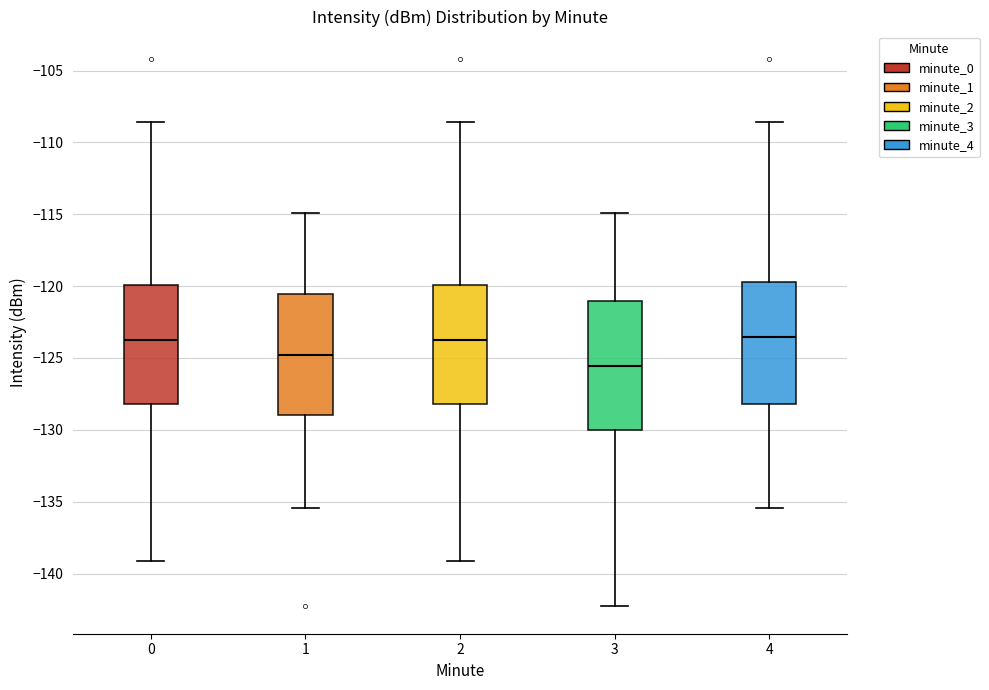

Reading left to right, transcribe this box plot: for each box, give where its median line is, the range the box spans, and where its two whiskers end, as read against the y-axis. The values are not printed on the chart, so give them approximately, as read against the axis.

0: median -123.5, box -128.0 to -120.0, whiskers -139.0 to -108.5
1: median -125.0, box -129.0 to -120.5, whiskers -135.5 to -115.0
2: median -123.5, box -128.0 to -120.0, whiskers -139.0 to -108.5
3: median -125.5, box -130.0 to -121.0, whiskers -142.5 to -115.0
4: median -123.5, box -128.0 to -119.5, whiskers -135.5 to -108.5